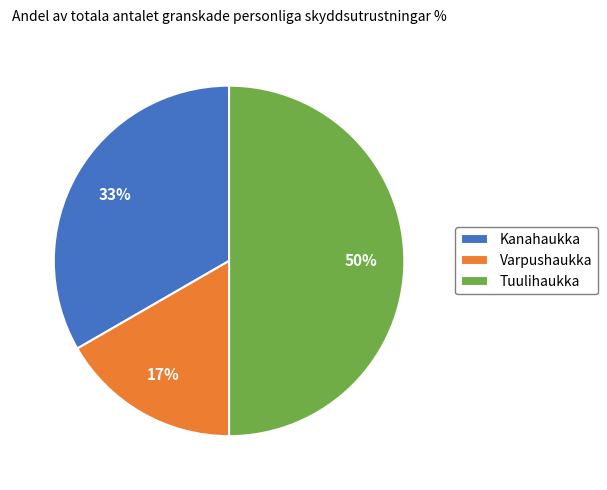

Is the sum of Kanahaukka and Tuulihaukka greater than half?

Yes